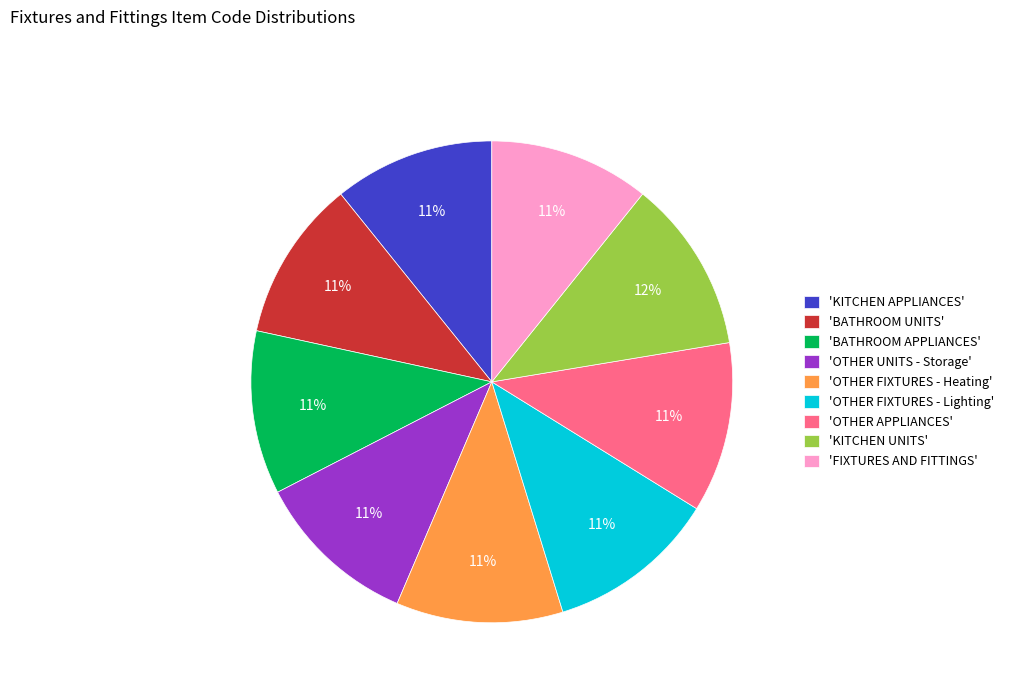

Combined, do 'KITCHEN APPLIANCES' and 'KITCHEN UNITS' account for over 50%?

No